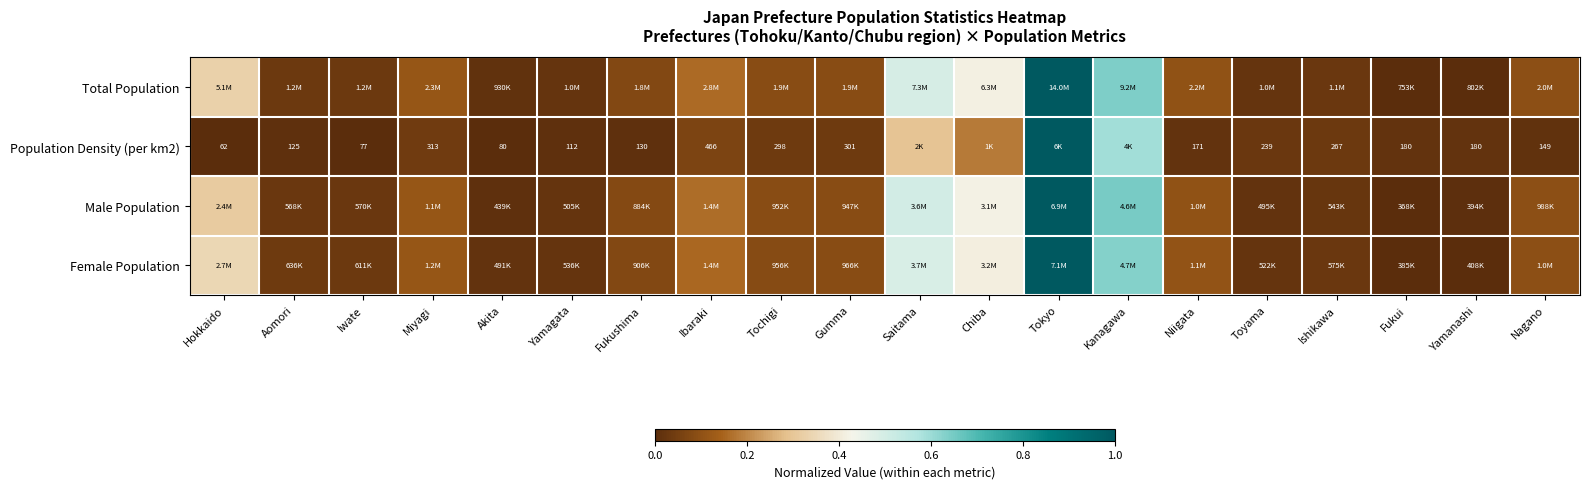

The value of Population Density (per km2) at Fukui is 0.0. True or false?

False